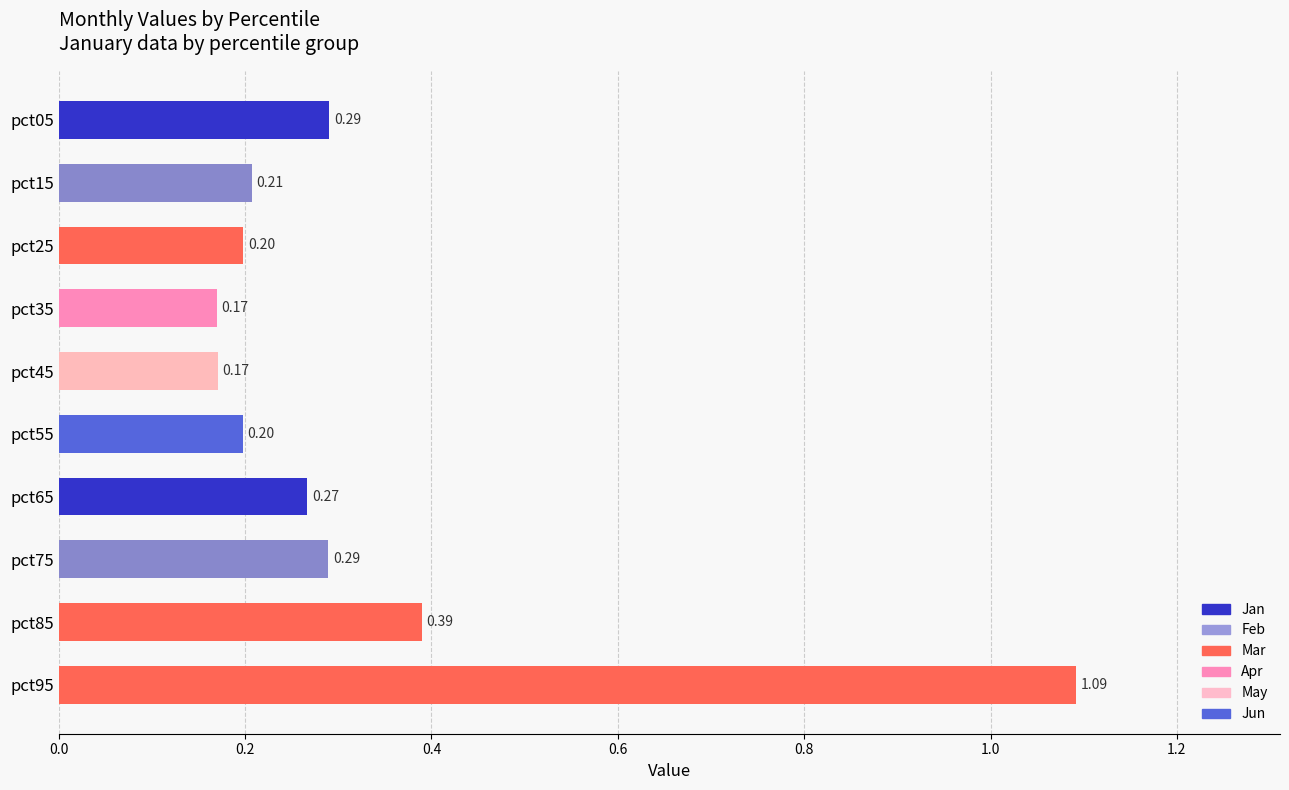

Which has a higher value, pct25 or pct15?

pct15